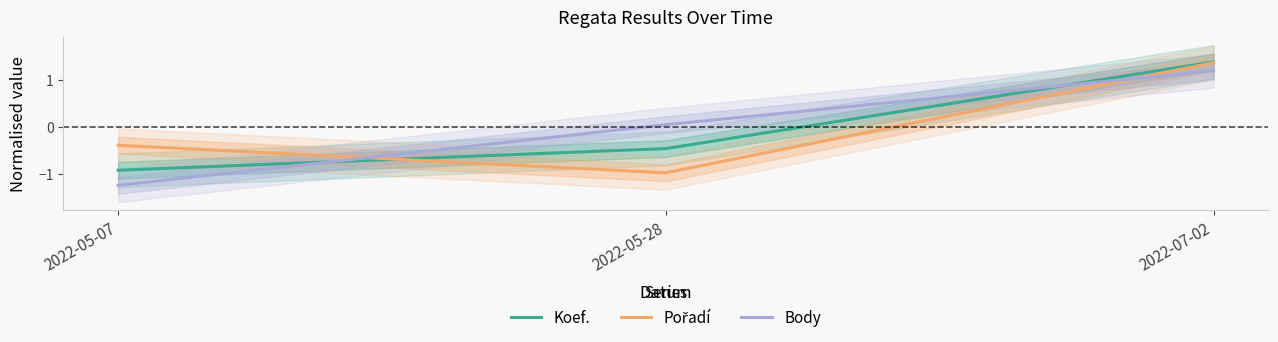

True or false: Koef. has a value of -0.5 at 2022-05-28.

True